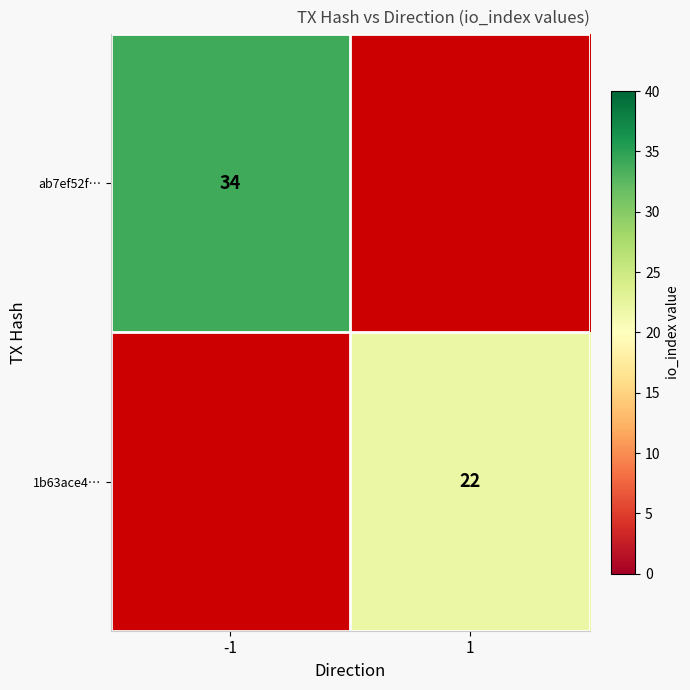

The ab7ef52f… series shows 22 at -1. True or false?

False